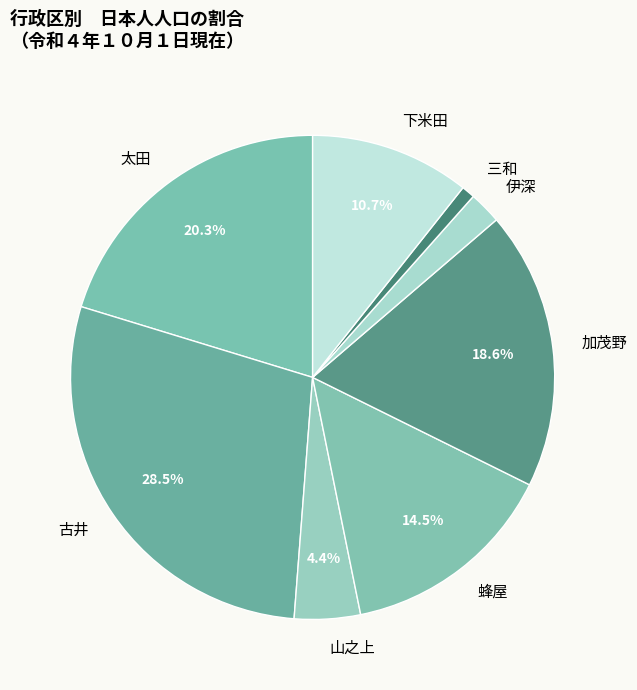

Combined, do 蜂屋 and 下米田 account for over 50%?

No